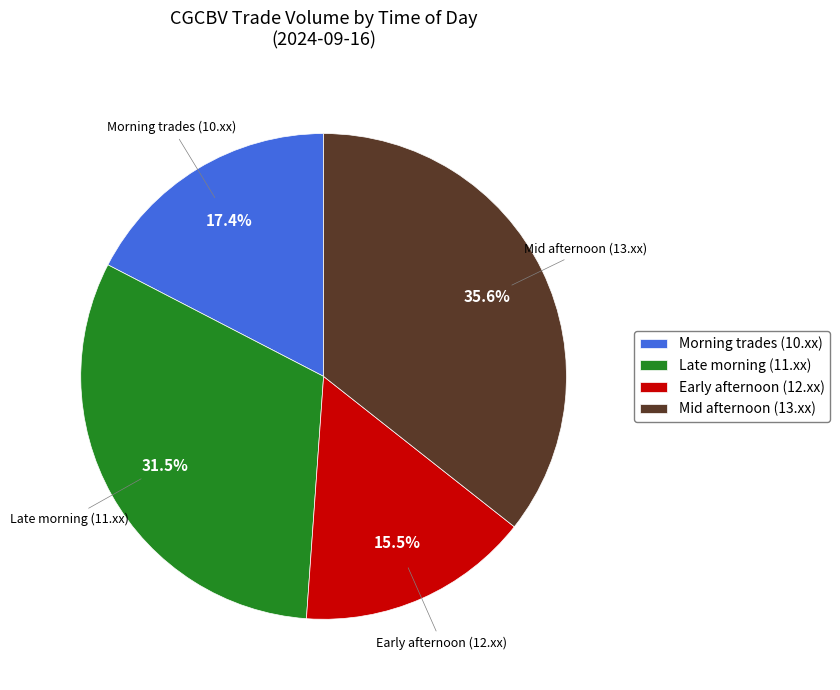

To the nearest percent, what is the difference between the largest and smallest slice percentages?

20%